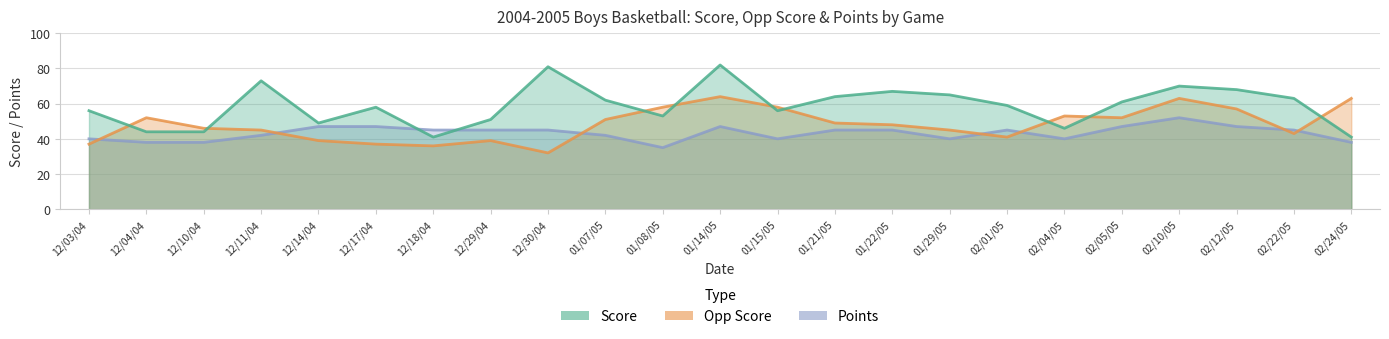

In Score, how many points are lower than both neighbors (excluding endpoints)?

5